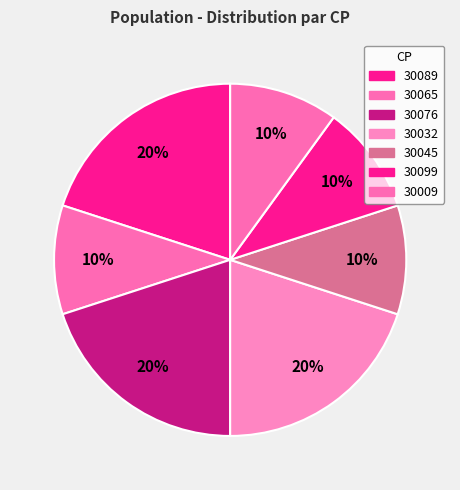

Does any single category account for the majority?

No